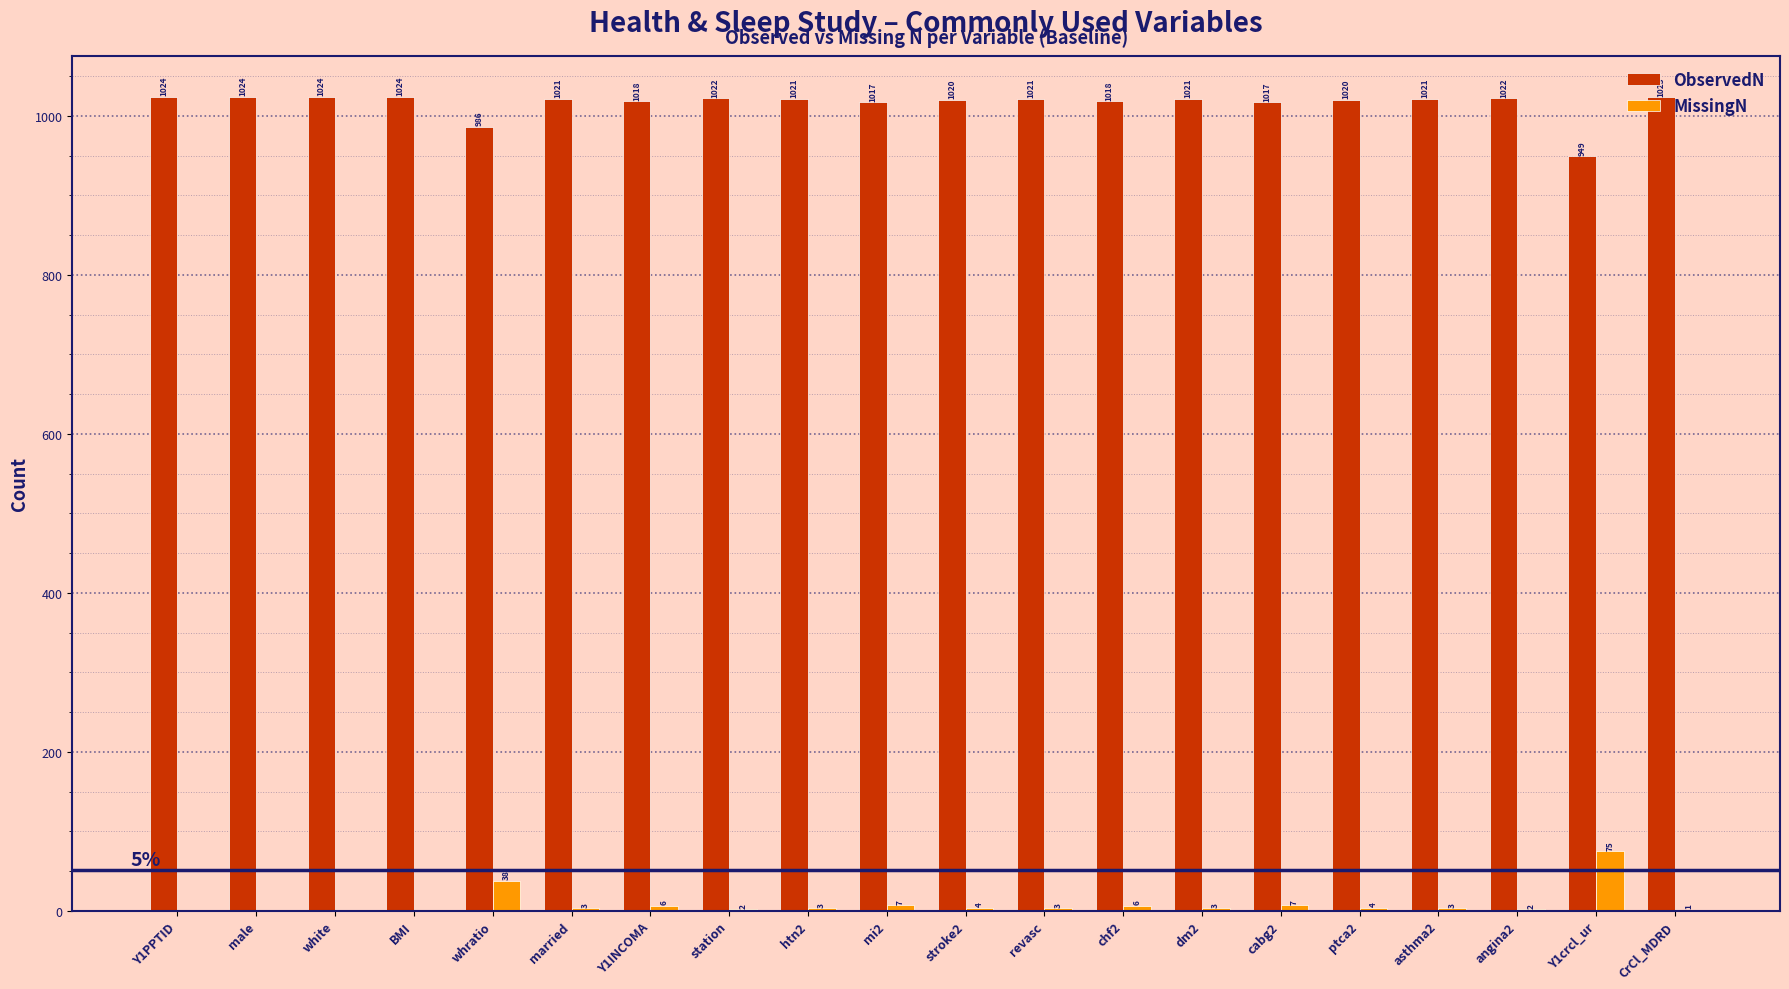

Is the value of ObservedN at revasc greater than the value of MissingN at cabg2?

Yes